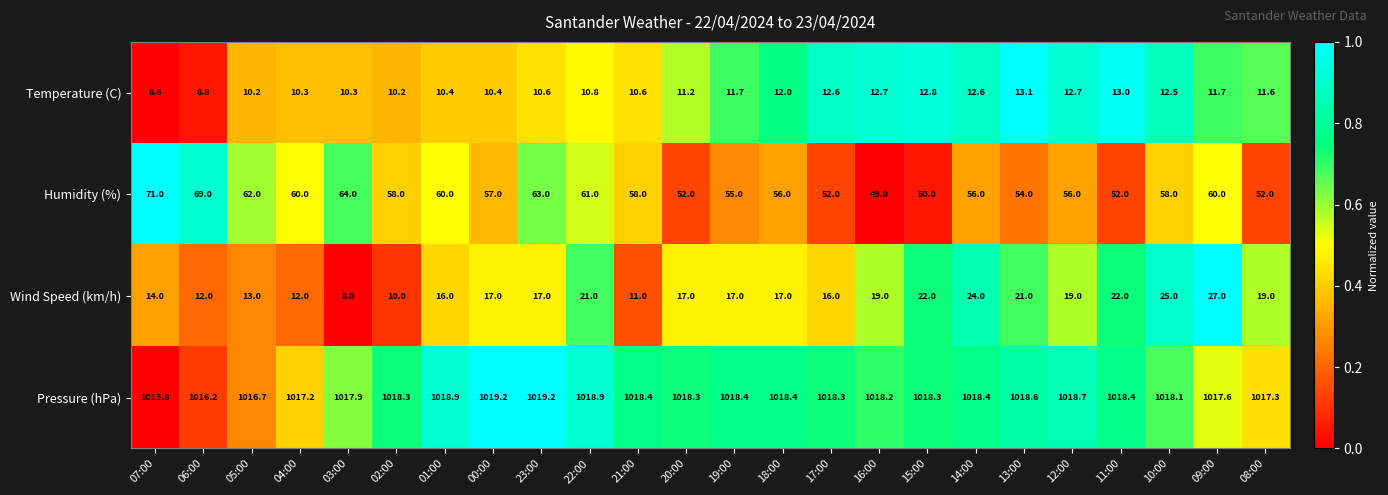

What is the difference between the highest and lowest values at 11:00?

1005.4